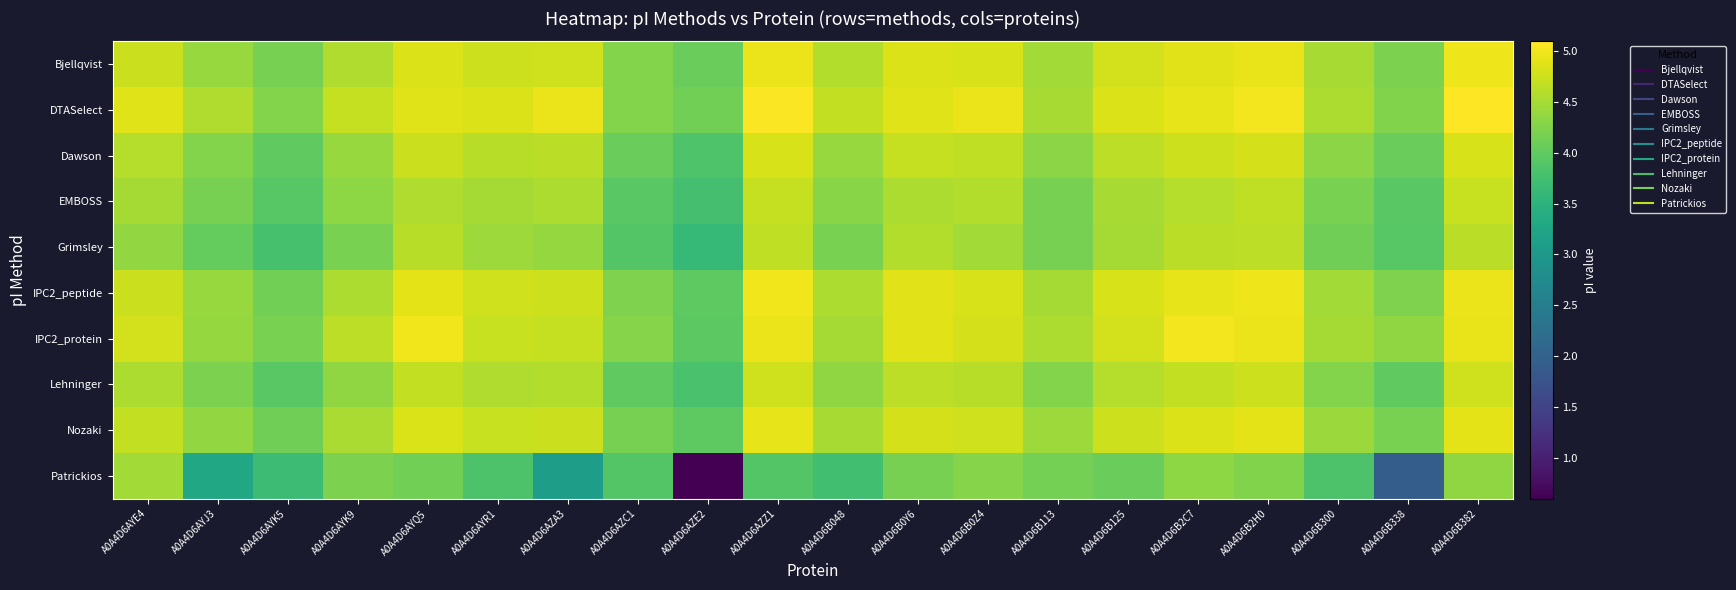

Reading left to right, transcribe all the data shown in this chart.

Bjellqvist: A0A4D6AYE4=4.7	A0A4D6AYJ3=4.4	A0A4D6AYK5=4.2	A0A4D6AYK9=4.6	A0A4D6AYQ5=4.9	A0A4D6AYR1=4.7	A0A4D6AZA3=4.8	A0A4D6AZC1=4.3	A0A4D6AZE2=4.1	A0A4D6AZZ1=5.0	A0A4D6B048=4.6	A0A4D6B0Y6=4.9	A0A4D6B0Z4=4.8	A0A4D6B113=4.5	A0A4D6B125=4.8	A0A4D6B2C7=4.9	A0A4D6B2H0=4.9	A0A4D6B300=4.5	A0A4D6B338=4.2	A0A4D6B382=5.0
DTASelect: A0A4D6AYE4=4.9	A0A4D6AYJ3=4.6	A0A4D6AYK5=4.3	A0A4D6AYK9=4.7	A0A4D6AYQ5=4.9	A0A4D6AYR1=4.9	A0A4D6AZA3=5.0	A0A4D6AZC1=4.3	A0A4D6AZE2=4.1	A0A4D6AZZ1=5.1	A0A4D6B048=4.7	A0A4D6B0Y6=4.9	A0A4D6B0Z4=5.0	A0A4D6B113=4.5	A0A4D6B125=4.9	A0A4D6B2C7=4.9	A0A4D6B2H0=5.0	A0A4D6B300=4.5	A0A4D6B338=4.2	A0A4D6B382=5.1
Dawson: A0A4D6AYE4=4.6	A0A4D6AYJ3=4.3	A0A4D6AYK5=4.0	A0A4D6AYK9=4.4	A0A4D6AYQ5=4.7	A0A4D6AYR1=4.6	A0A4D6AZA3=4.6	A0A4D6AZC1=4.1	A0A4D6AZE2=3.9	A0A4D6AZZ1=4.8	A0A4D6B048=4.4	A0A4D6B0Y6=4.7	A0A4D6B0Z4=4.7	A0A4D6B113=4.3	A0A4D6B125=4.6	A0A4D6B2C7=4.7	A0A4D6B2H0=4.8	A0A4D6B300=4.3	A0A4D6B338=4.1	A0A4D6B382=4.8
EMBOSS: A0A4D6AYE4=4.5	A0A4D6AYJ3=4.2	A0A4D6AYK5=3.9	A0A4D6AYK9=4.3	A0A4D6AYQ5=4.6	A0A4D6AYR1=4.5	A0A4D6AZA3=4.5	A0A4D6AZC1=3.9	A0A4D6AZE2=3.8	A0A4D6AZZ1=4.7	A0A4D6B048=4.3	A0A4D6B0Y6=4.5	A0A4D6B0Z4=4.6	A0A4D6B113=4.2	A0A4D6B125=4.5	A0A4D6B2C7=4.6	A0A4D6B2H0=4.7	A0A4D6B300=4.2	A0A4D6B338=3.9	A0A4D6B382=4.7
Grimsley: A0A4D6AYE4=4.4	A0A4D6AYJ3=4.0	A0A4D6AYK5=3.8	A0A4D6AYK9=4.2	A0A4D6AYQ5=4.6	A0A4D6AYR1=4.4	A0A4D6AZA3=4.4	A0A4D6AZC1=3.9	A0A4D6AZE2=3.6	A0A4D6AZZ1=4.7	A0A4D6B048=4.2	A0A4D6B0Y6=4.6	A0A4D6B0Z4=4.5	A0A4D6B113=4.2	A0A4D6B125=4.5	A0A4D6B2C7=4.6	A0A4D6B2H0=4.6	A0A4D6B300=4.1	A0A4D6B338=3.9	A0A4D6B382=4.6
IPC2_peptide: A0A4D6AYE4=4.7	A0A4D6AYJ3=4.4	A0A4D6AYK5=4.1	A0A4D6AYK9=4.5	A0A4D6AYQ5=4.9	A0A4D6AYR1=4.8	A0A4D6AZA3=4.7	A0A4D6AZC1=4.2	A0A4D6AZE2=4.0	A0A4D6AZZ1=5.0	A0A4D6B048=4.5	A0A4D6B0Y6=4.9	A0A4D6B0Z4=4.8	A0A4D6B113=4.5	A0A4D6B125=4.8	A0A4D6B2C7=4.9	A0A4D6B2H0=5.0	A0A4D6B300=4.5	A0A4D6B338=4.2	A0A4D6B382=5.0
IPC2_protein: A0A4D6AYE4=4.8	A0A4D6AYJ3=4.4	A0A4D6AYK5=4.2	A0A4D6AYK9=4.6	A0A4D6AYQ5=5.0	A0A4D6AYR1=4.7	A0A4D6AZA3=4.7	A0A4D6AZC1=4.3	A0A4D6AZE2=4.0	A0A4D6AZZ1=5.0	A0A4D6B048=4.5	A0A4D6B0Y6=4.9	A0A4D6B0Z4=4.8	A0A4D6B113=4.5	A0A4D6B125=4.8	A0A4D6B2C7=5.0	A0A4D6B2H0=5.0	A0A4D6B300=4.5	A0A4D6B338=4.3	A0A4D6B382=4.9
Lehninger: A0A4D6AYE4=4.5	A0A4D6AYJ3=4.2	A0A4D6AYK5=3.9	A0A4D6AYK9=4.3	A0A4D6AYQ5=4.7	A0A4D6AYR1=4.6	A0A4D6AZA3=4.6	A0A4D6AZC1=4.0	A0A4D6AZE2=3.8	A0A4D6AZZ1=4.8	A0A4D6B048=4.4	A0A4D6B0Y6=4.6	A0A4D6B0Z4=4.6	A0A4D6B113=4.3	A0A4D6B125=4.6	A0A4D6B2C7=4.7	A0A4D6B2H0=4.7	A0A4D6B300=4.3	A0A4D6B338=4.0	A0A4D6B382=4.8
Nozaki: A0A4D6AYE4=4.7	A0A4D6AYJ3=4.4	A0A4D6AYK5=4.1	A0A4D6AYK9=4.5	A0A4D6AYQ5=4.8	A0A4D6AYR1=4.7	A0A4D6AZA3=4.7	A0A4D6AZC1=4.2	A0A4D6AZE2=4.0	A0A4D6AZZ1=4.9	A0A4D6B048=4.5	A0A4D6B0Y6=4.8	A0A4D6B0Z4=4.8	A0A4D6B113=4.4	A0A4D6B125=4.7	A0A4D6B2C7=4.9	A0A4D6B2H0=4.9	A0A4D6B300=4.4	A0A4D6B338=4.2	A0A4D6B382=4.9
Patrickios: A0A4D6AYE4=4.5	A0A4D6AYJ3=3.3	A0A4D6AYK5=3.7	A0A4D6AYK9=4.2	A0A4D6AYQ5=4.1	A0A4D6AYR1=3.8	A0A4D6AZA3=3.1	A0A4D6AZC1=3.9	A0A4D6AZE2=0.6	A0A4D6AZZ1=3.9	A0A4D6B048=3.7	A0A4D6B0Y6=4.2	A0A4D6B0Z4=4.3	A0A4D6B113=4.2	A0A4D6B125=4.1	A0A4D6B2C7=4.3	A0A4D6B2H0=4.2	A0A4D6B300=3.8	A0A4D6B338=1.9	A0A4D6B382=4.3